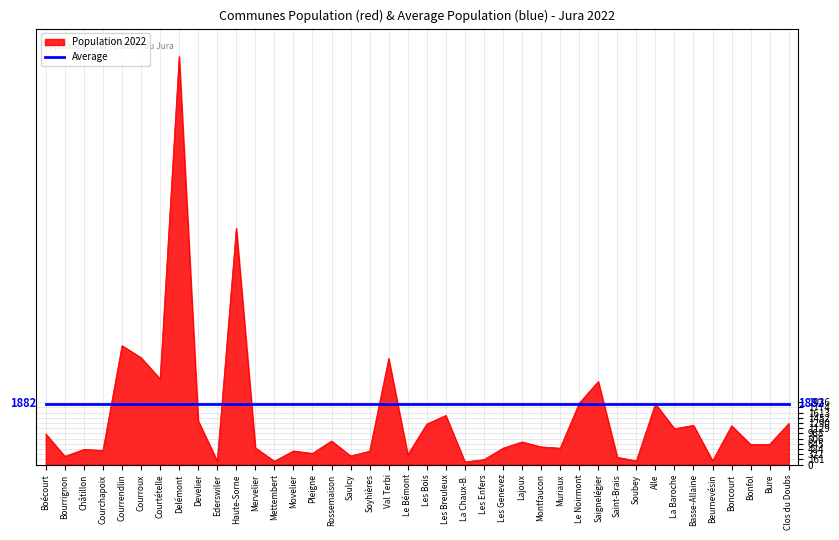

What is the spread (max minus min) of values at Montfaucon?

1331